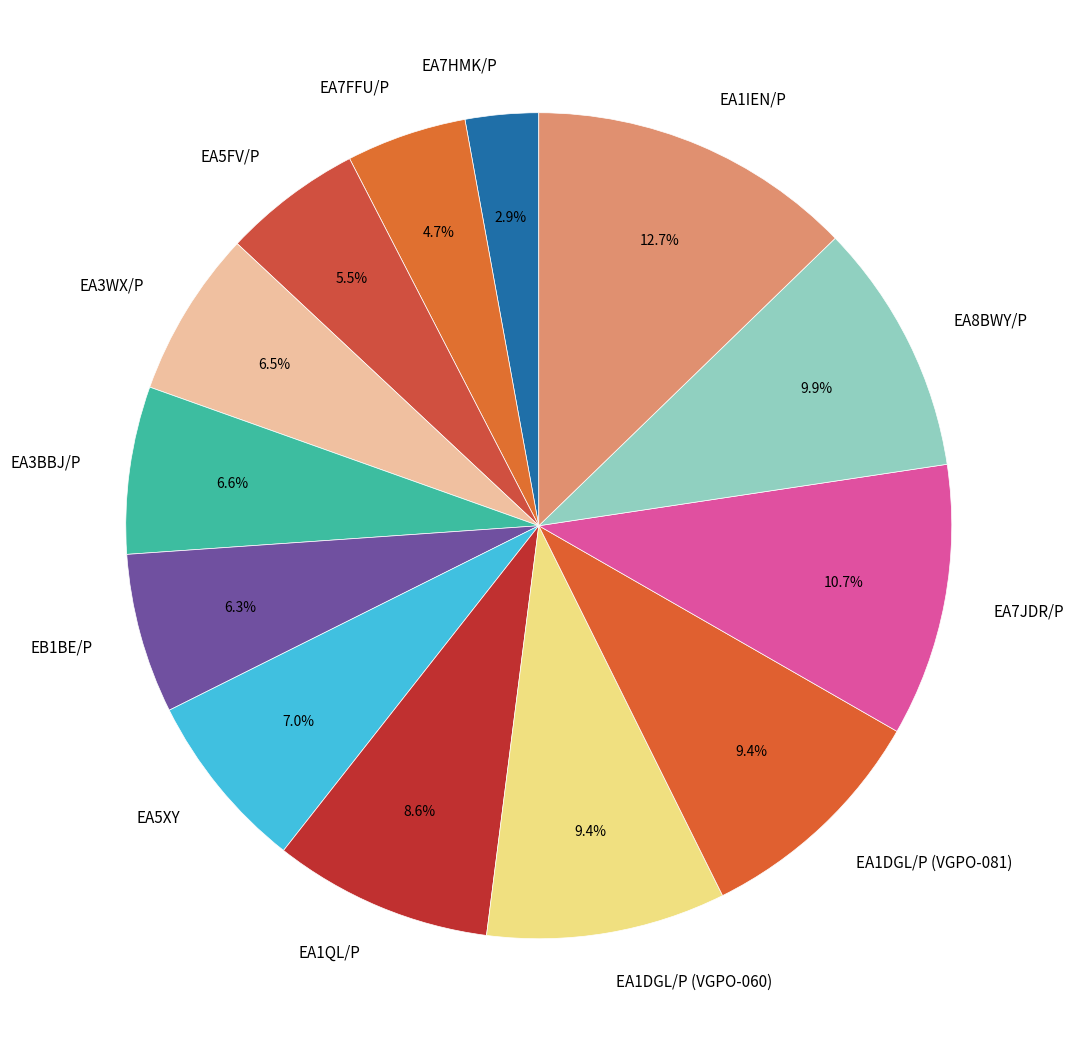

Which category has the biggest portion of the pie?

EA1IEN/P